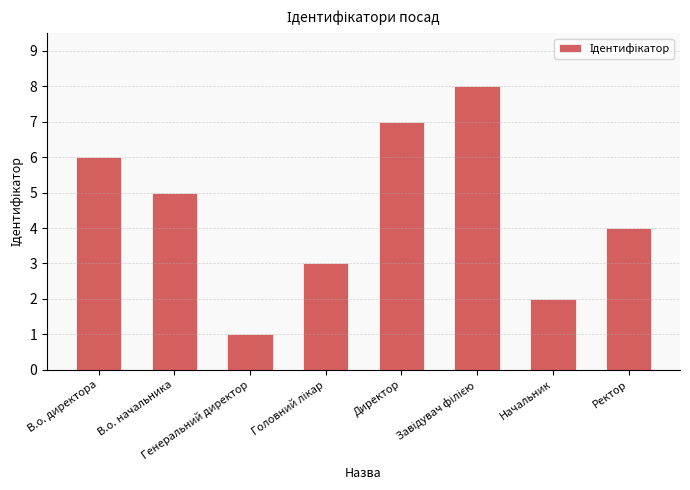

What is the label of the 1st bar from the left?

В.о. директора